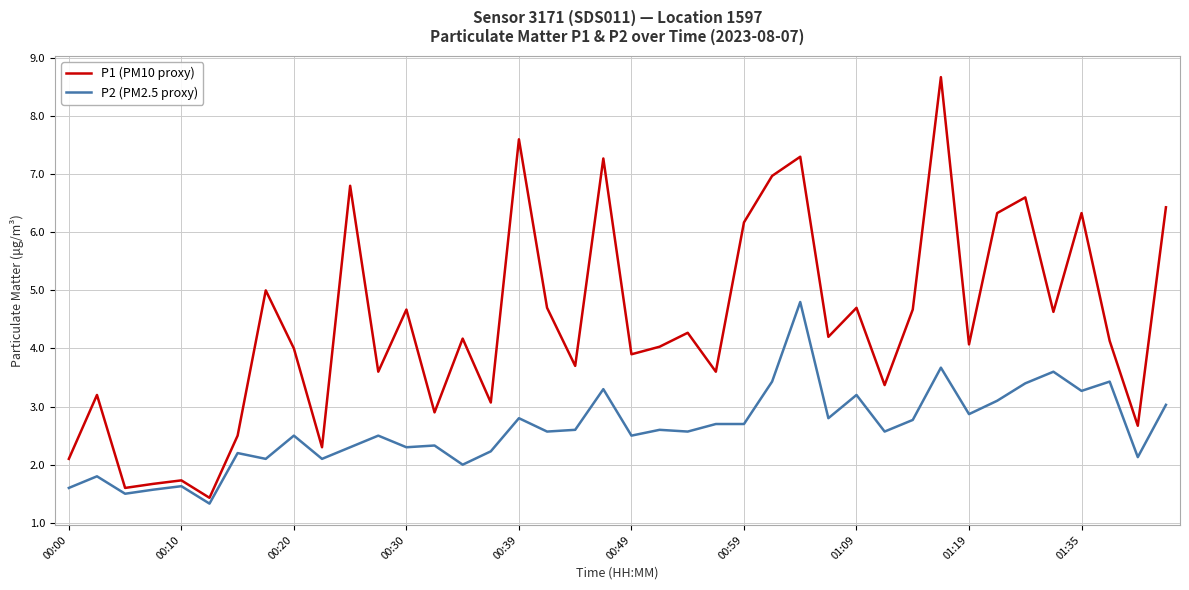

Which series has the largest total across all categories?

P1 (PM10 proxy)